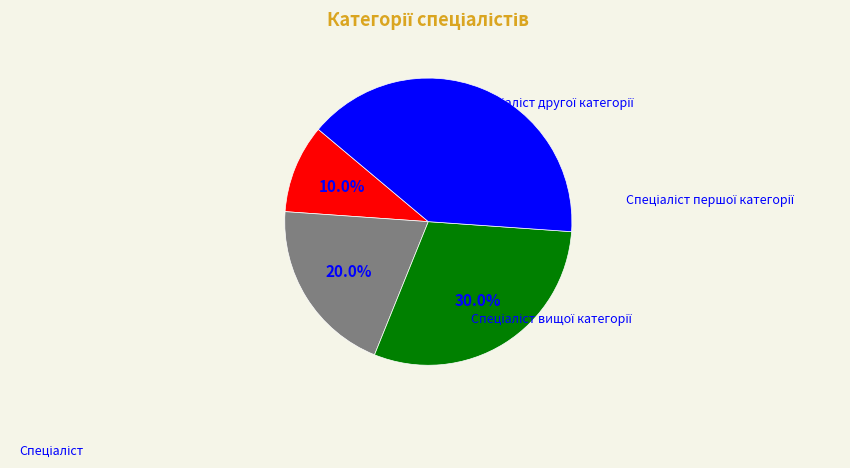

Is there a majority slice in this chart?

No